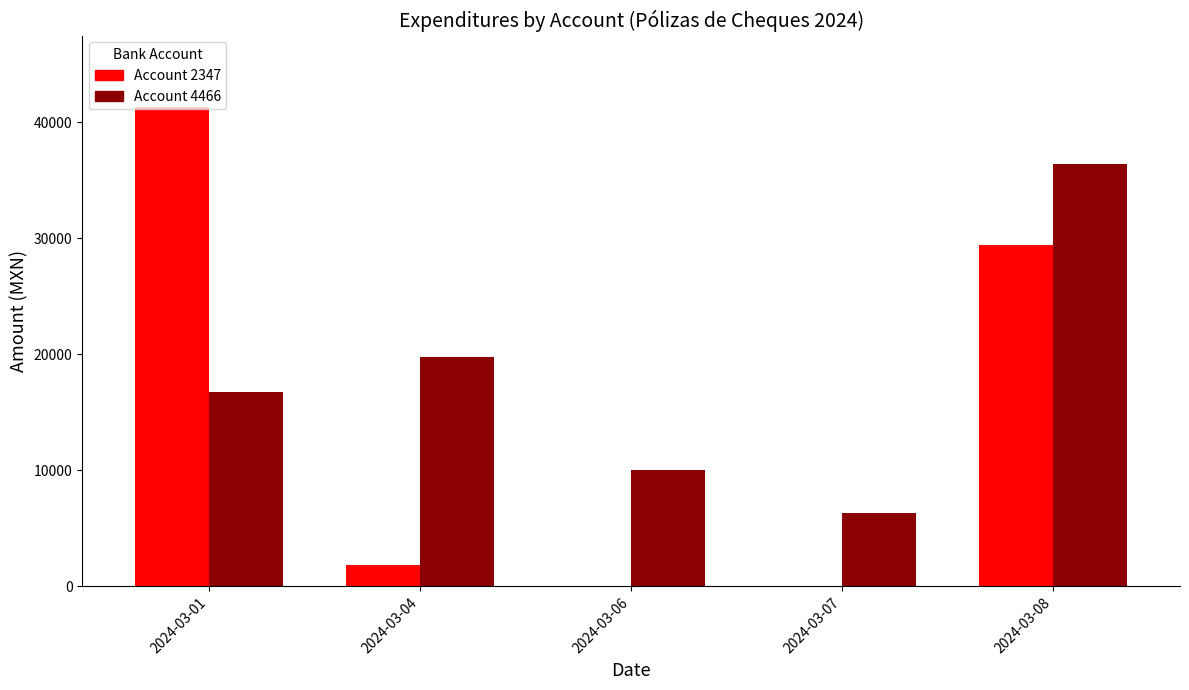

At which label does Account 2347 first exceed 1830?

2024-03-01